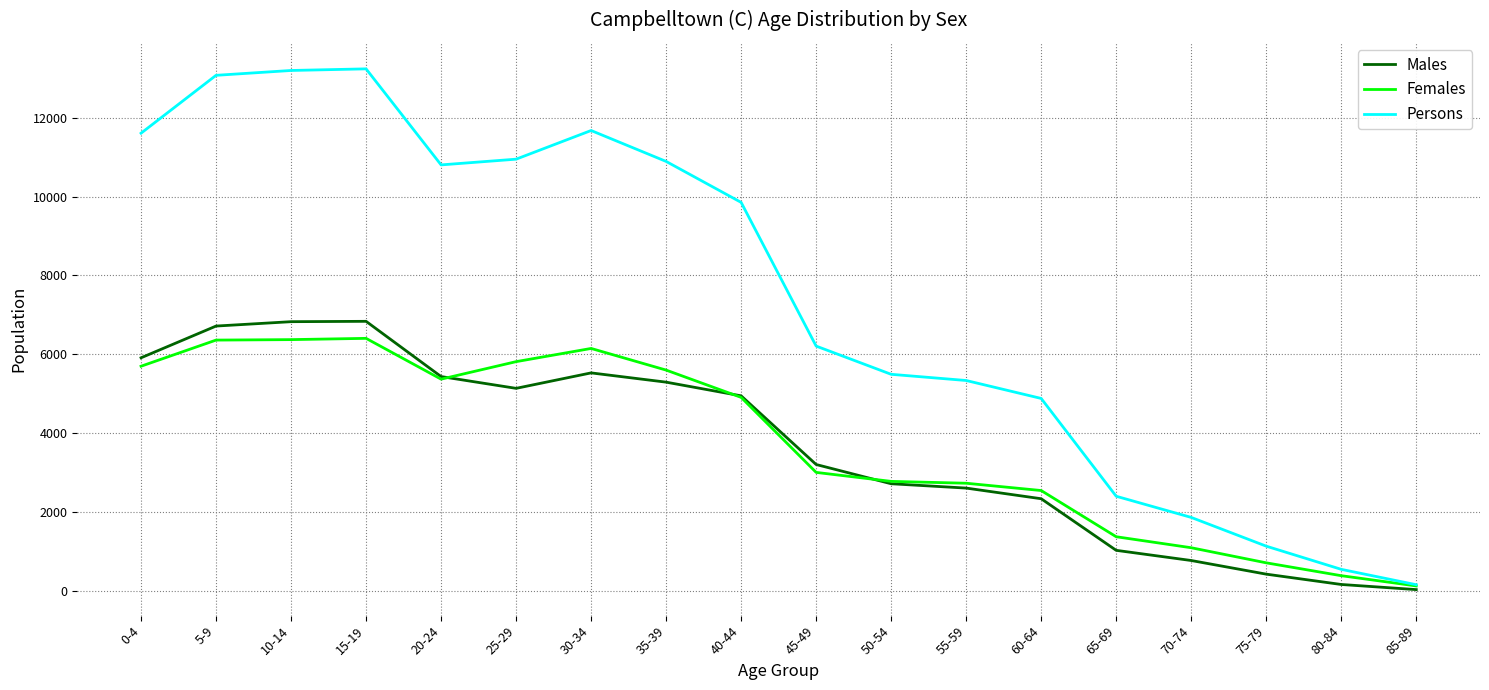

Which series has the largest range (max minus min)?

Persons